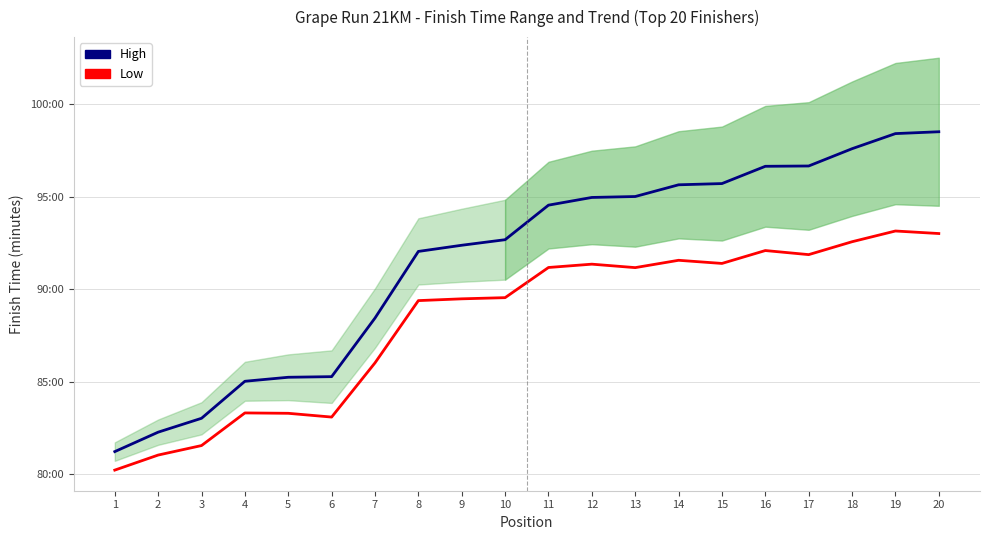

The value of High at 8 is 29.5. True or false?

False